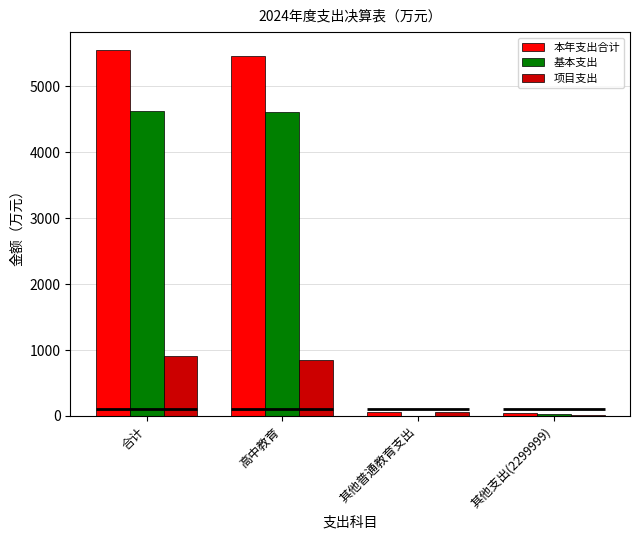

How many bars are there in each group?

3